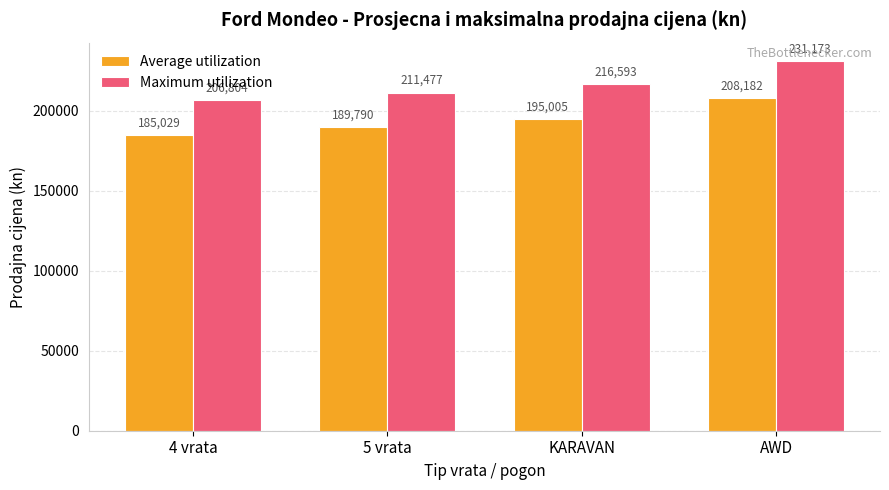

What is the difference between the Average utilization values at 5 vrata and KARAVAN?

5215